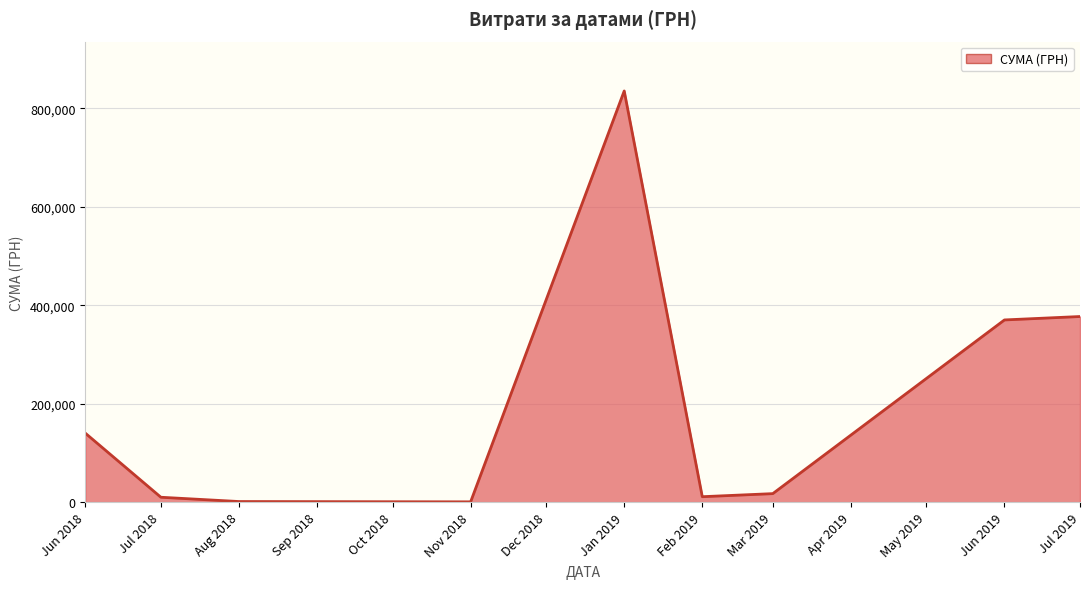

Does the chart display data point markers on the line(s)?

No